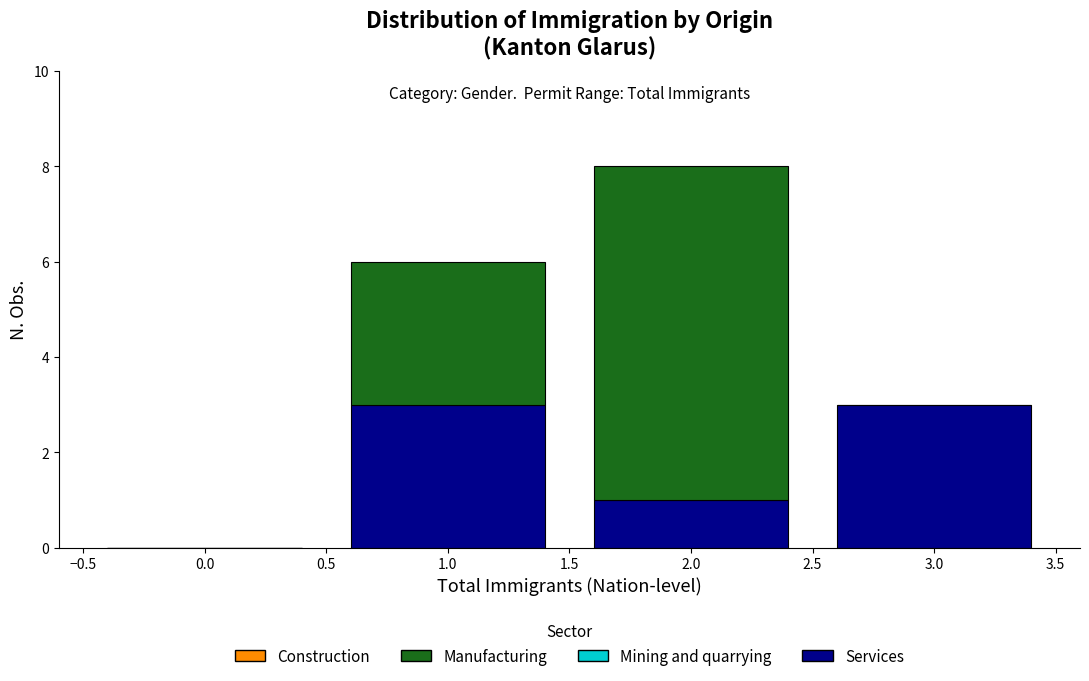

Reading left to right, list the values for the Services series.

0.0=0	1.0=3	2.0=1	3.0=3